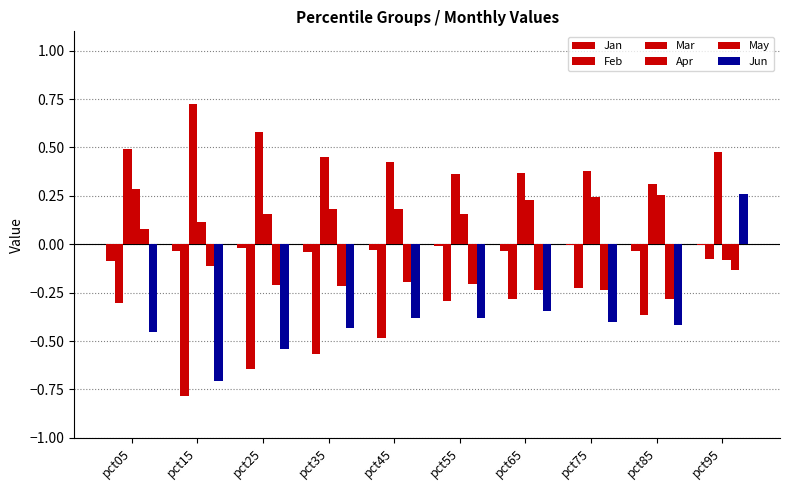

What is the maximum value shown in the chart?

0.7